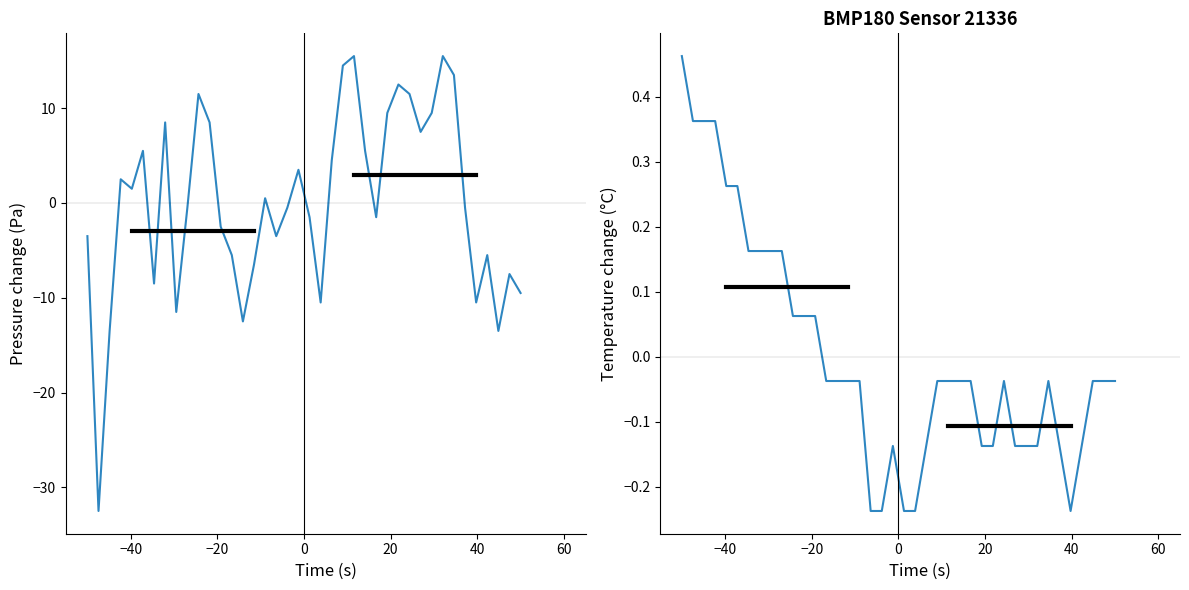

List the series in order of their overall mean, lowest first.

temperature, pressure